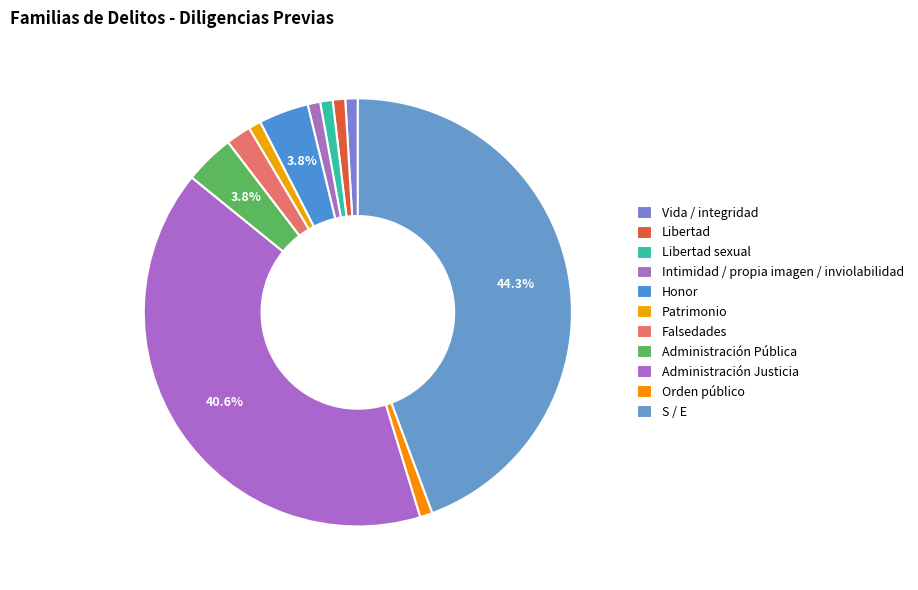

To the nearest percent, what is the difference between the largest and smallest slice percentages?

43%